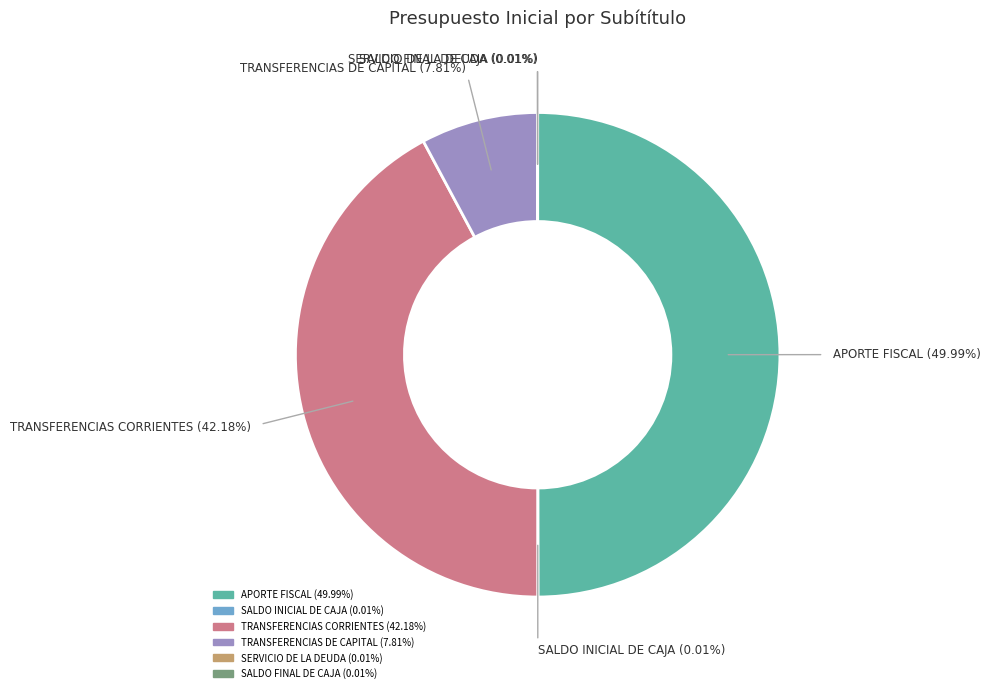

Which category has the biggest portion of the pie?

APORTE FISCAL